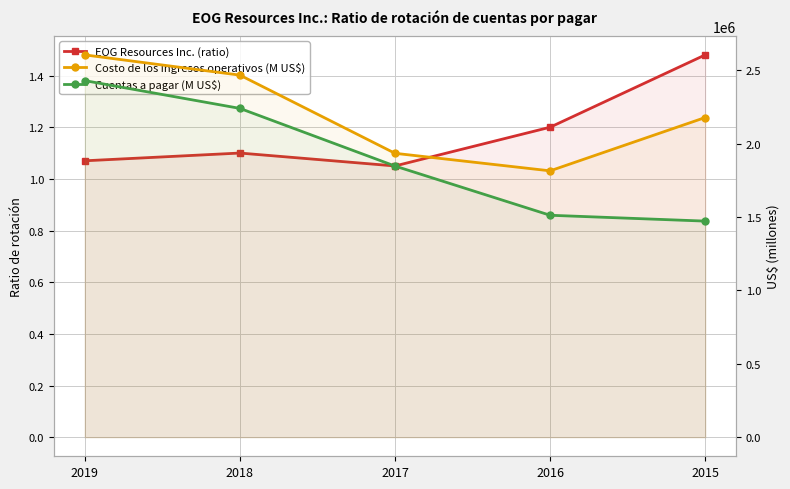

True or false: EOG Resources Inc. (ratio) and Costo de los ingresos operativos (M US$) cross at least once.

False